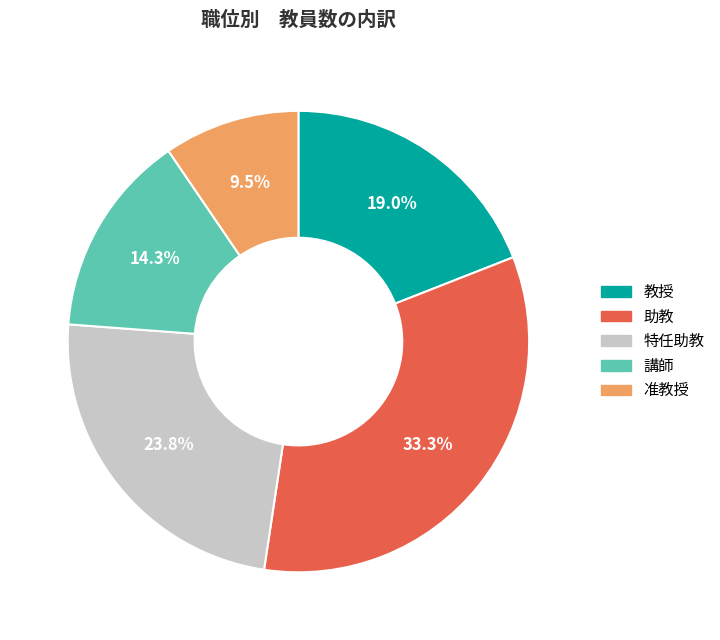

How much of the chart is everything except 講師?

85.7%